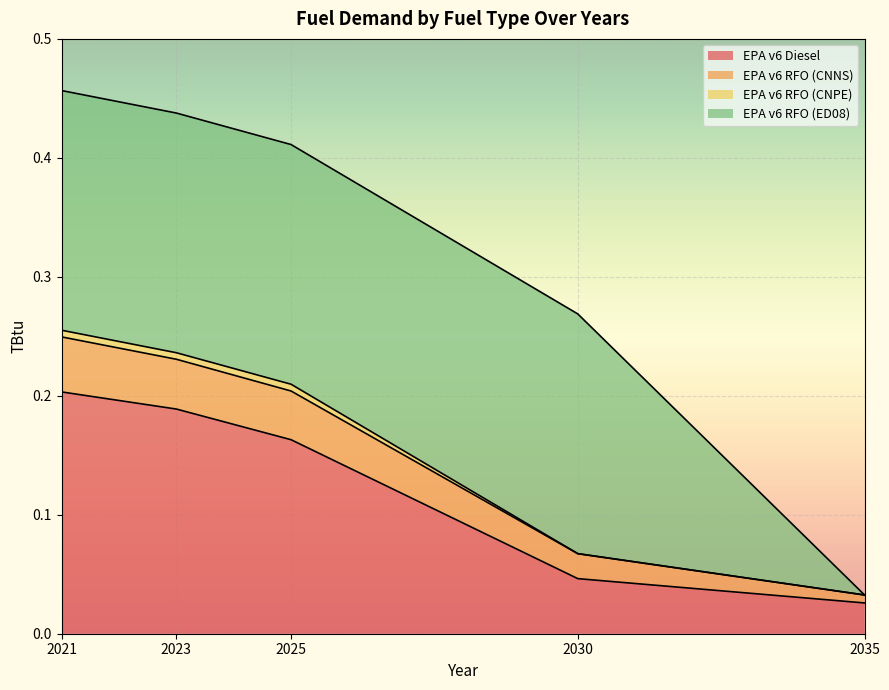

What is the sum of the EPA v6 Diesel values at 2023 and 2030?

0.2